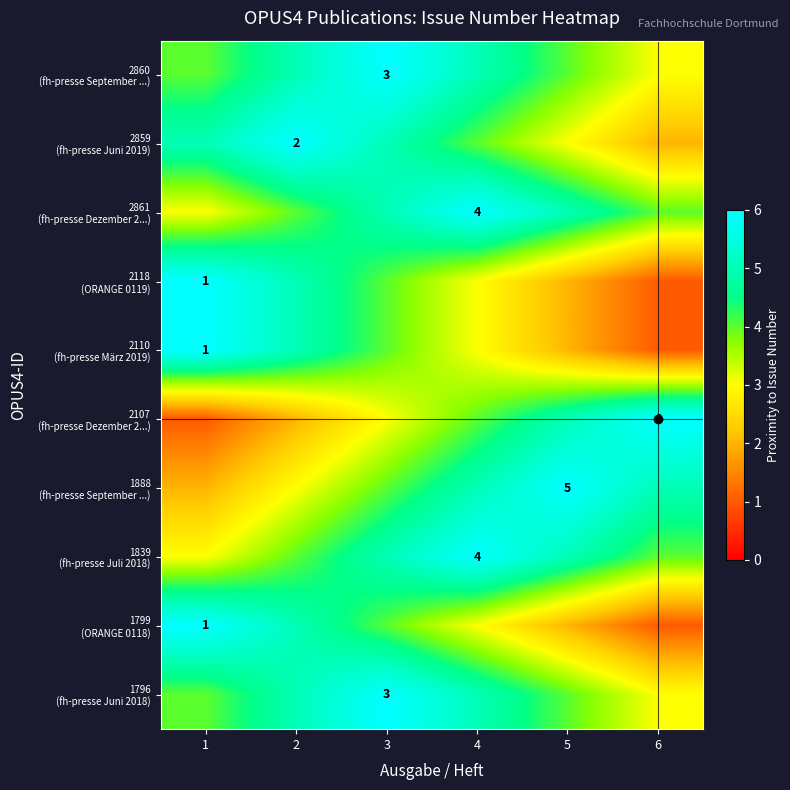

At which category is the sum across all series the highest?

3